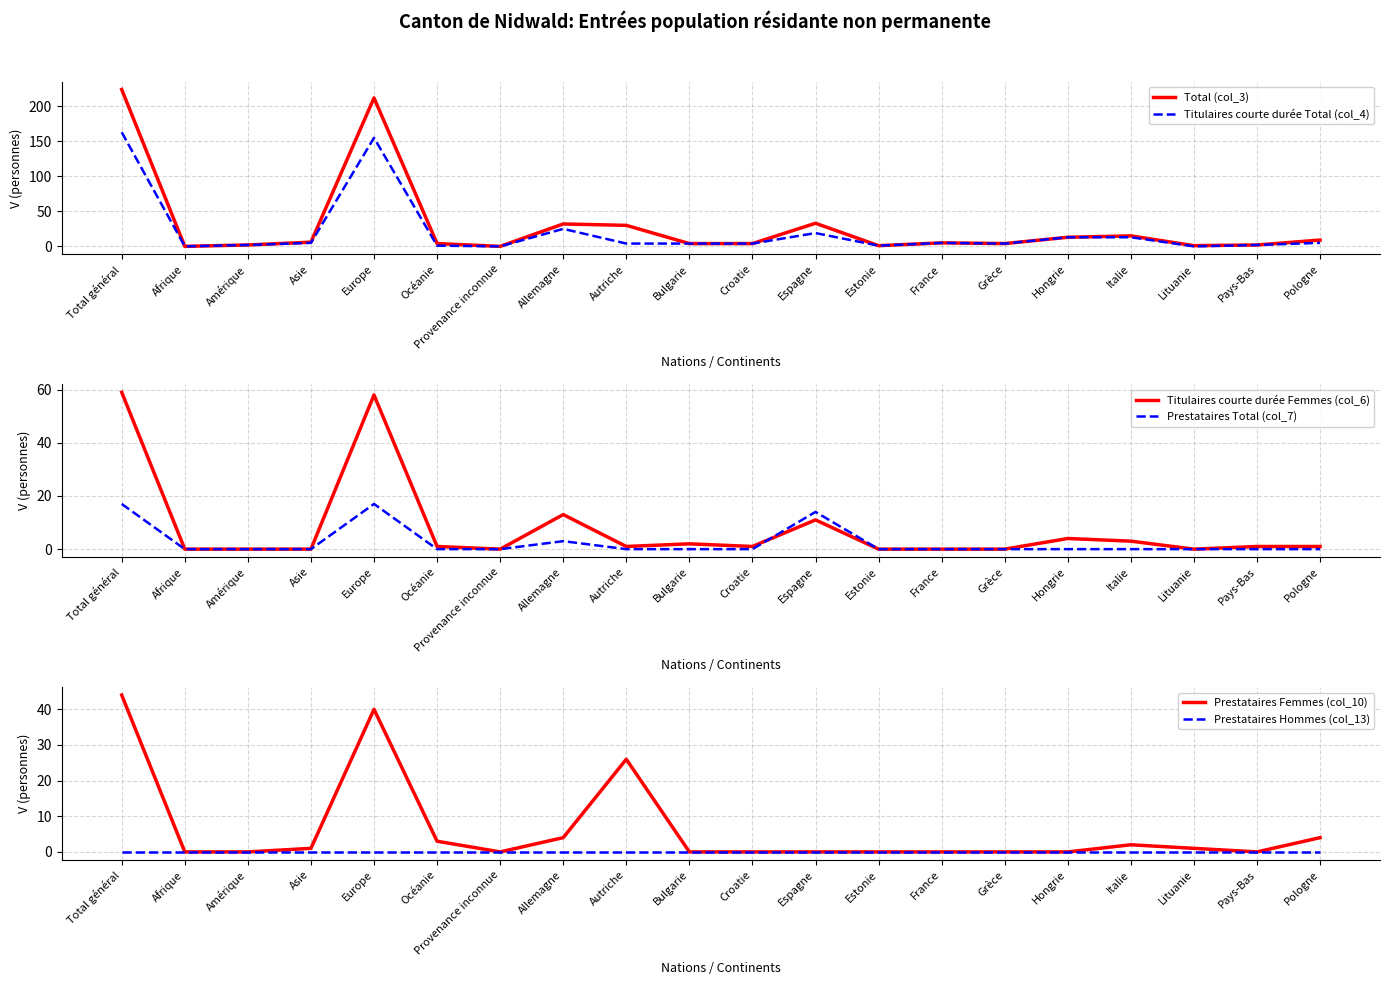

Where is the first local minimum for Titulaires courte durée Total (col_4)?

Afrique